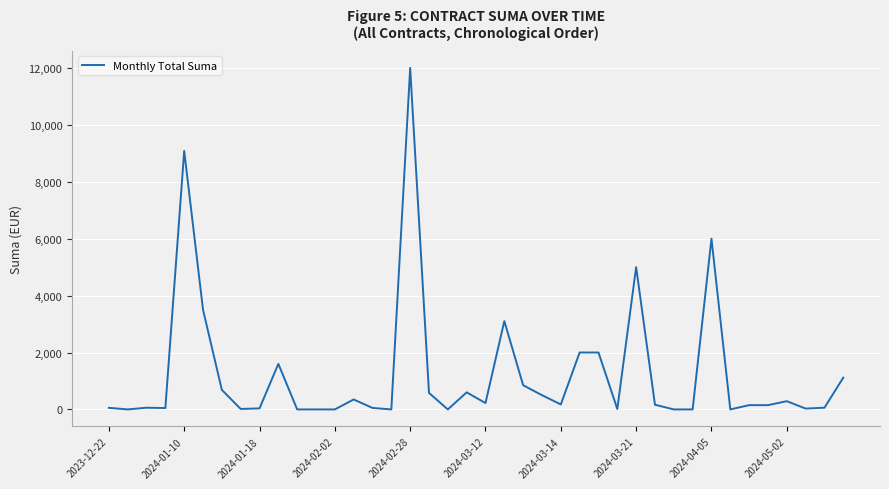

What is the greatest value displayed?

12000.0